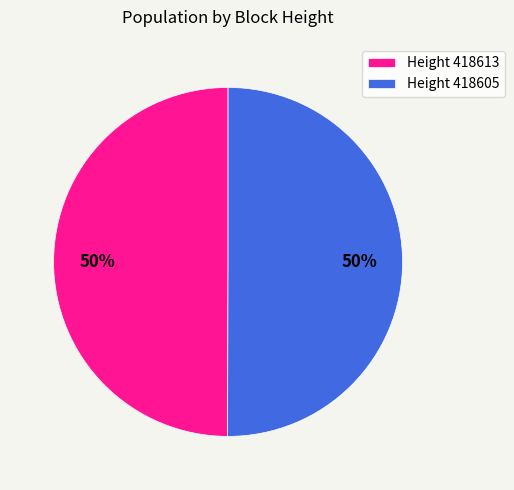

What is the ratio of the value at Height 418613 to the value at Height 418605?

1.0